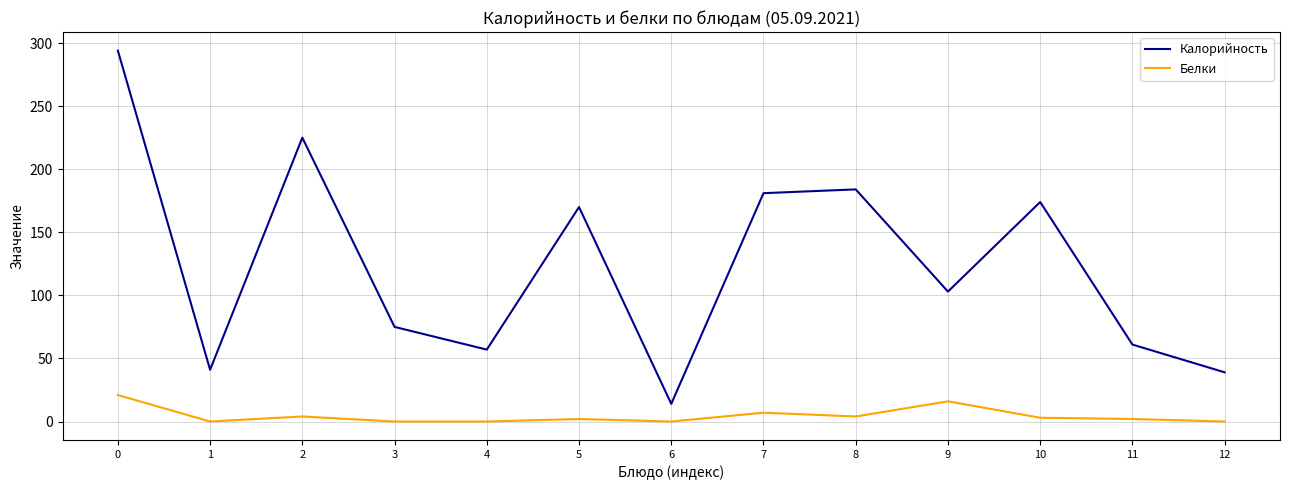

How many lines are shown in the chart?

2